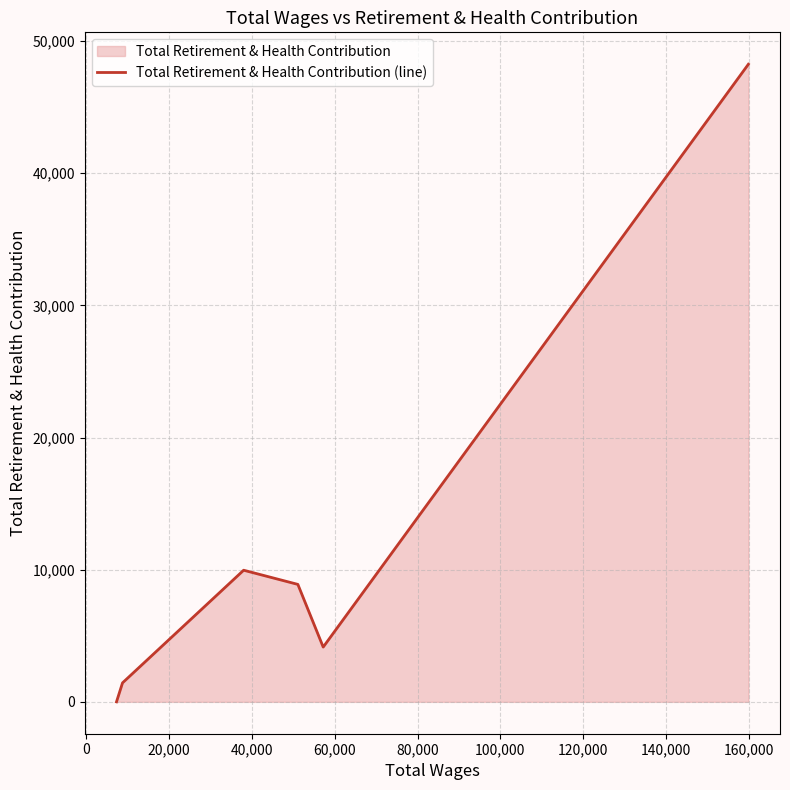

How many positive values are there?

5